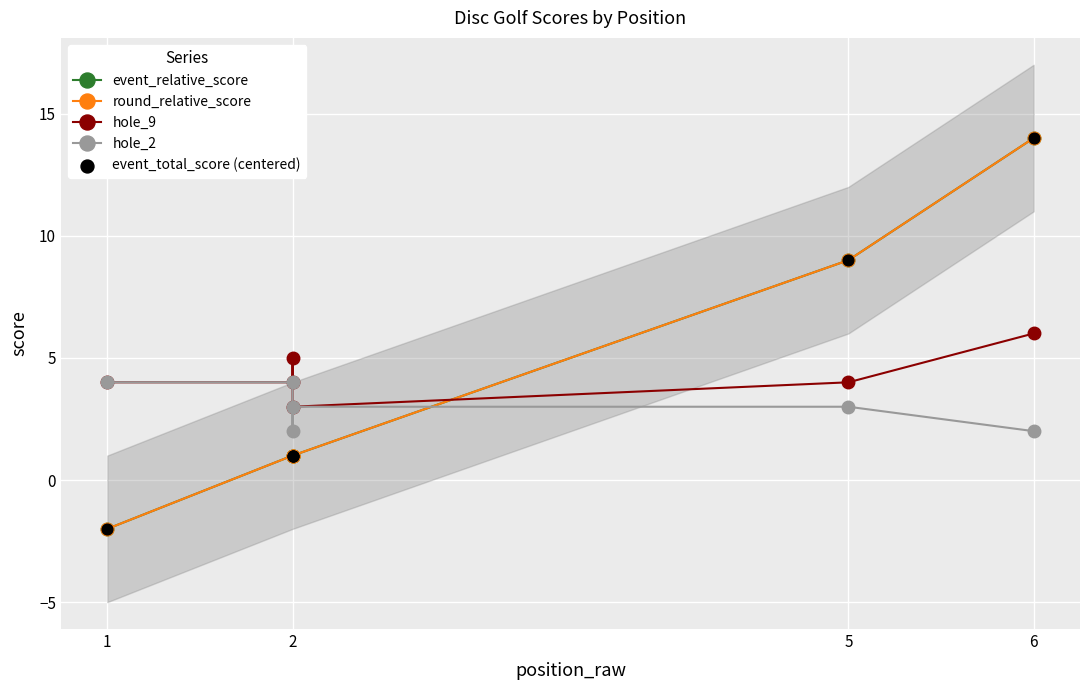

Which series contains the lowest Y value?

event_relative_score